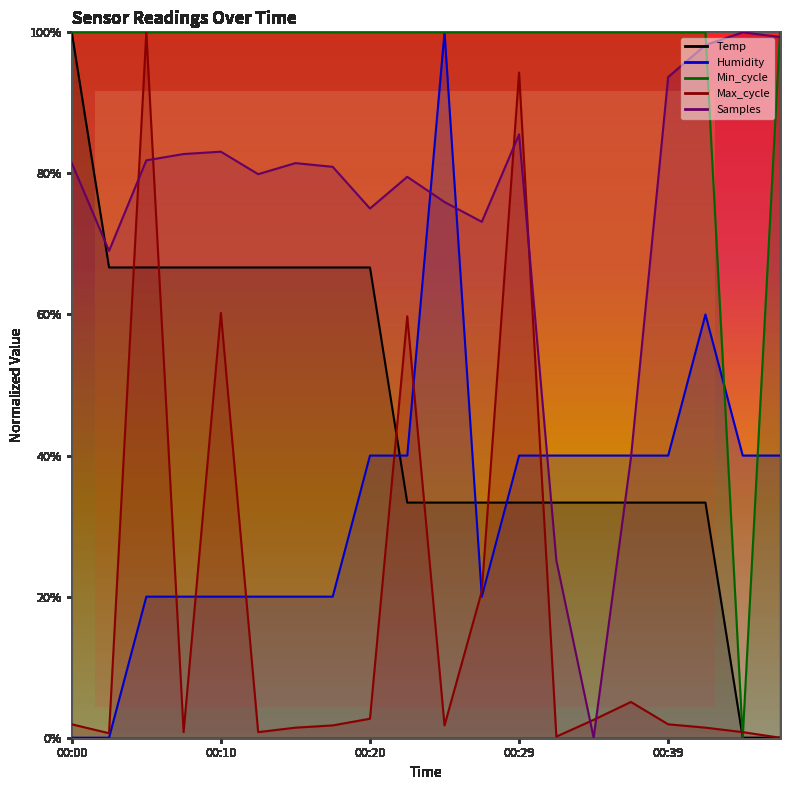

Reading right to left, list all the values displayed in this chart.

Temp: 0.0	0.0	0.3	0.3	0.3	0.3	0.3	0.3	0.3	0.3	0.3	0.7	0.7	0.7	0.7	0.7	0.7	0.7	0.7	1.0
Humidity: 0.4	0.4	0.6	0.4	0.4	0.4	0.4	0.4	0.2	1.0	0.4	0.4	0.2	0.2	0.2	0.2	0.2	0.2	0.0	0.0
Min_cycle: 1.0	0.0	1.0	1.0	1.0	1.0	1.0	1.0	1.0	1.0	1.0	1.0	1.0	1.0	1.0	1.0	1.0	1.0	1.0	1.0
Max_cycle: 0.0	0.0	0.0	0.0	0.1	0.0	0.0	0.9	0.2	0.0	0.6	0.0	0.0	0.0	0.0	0.6	0.0	1.0	0.0	0.0
Samples: 1.0	1.0	1.0	0.9	0.4	0.0	0.3	0.9	0.7	0.8	0.8	0.8	0.8	0.8	0.8	0.8	0.8	0.8	0.7	0.8